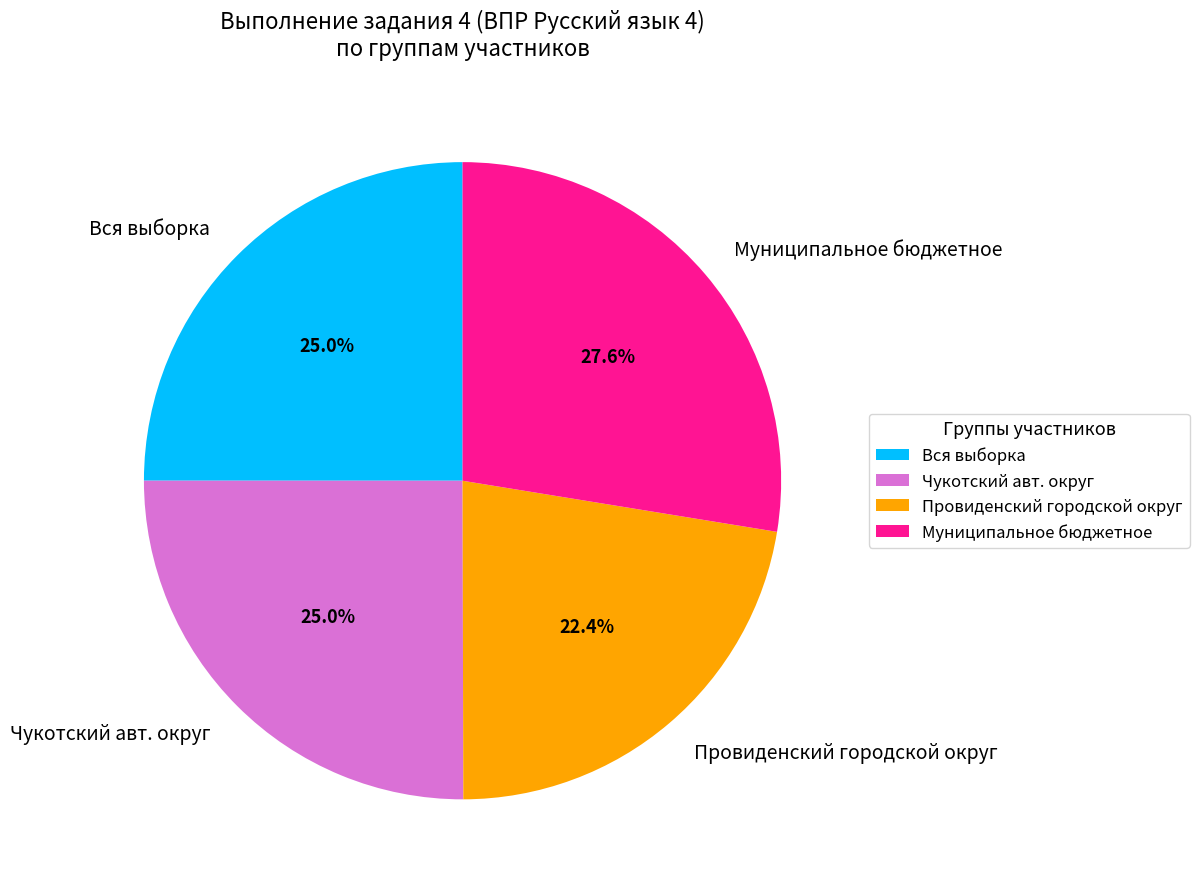

To the nearest percent, what is the difference between the largest and smallest slice percentages?

5%